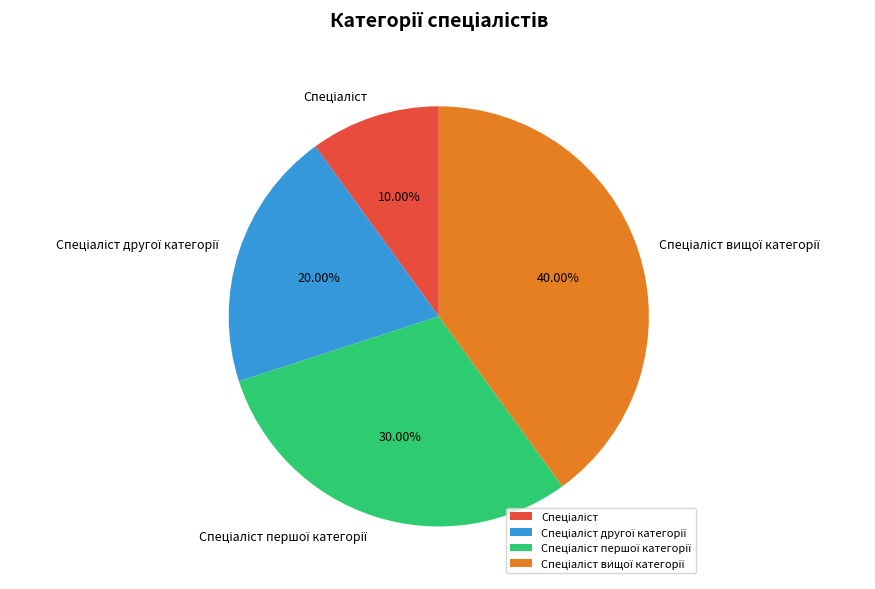

Does any single category account for the majority?

No